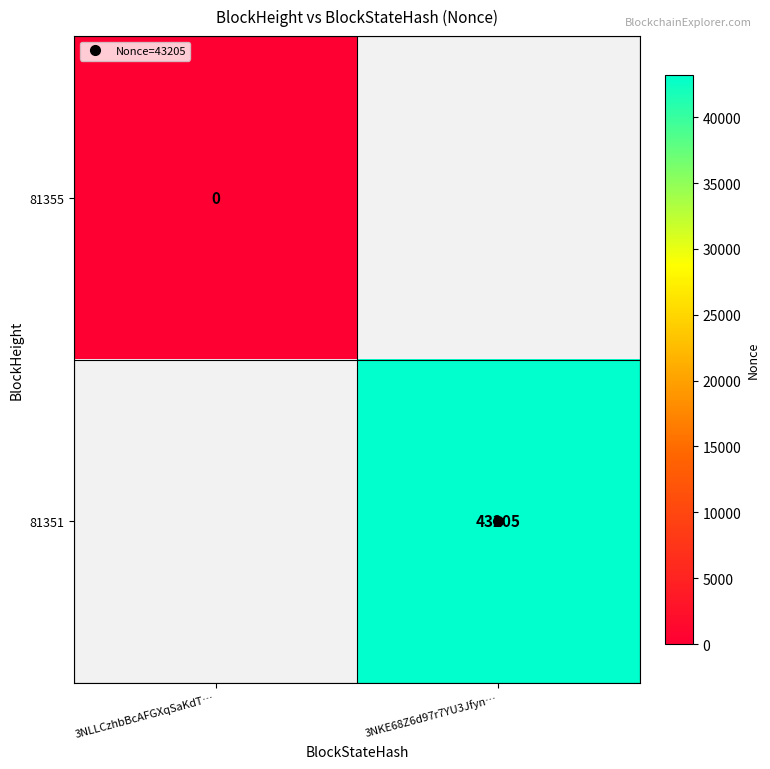

Which category has the lowest value in the 81351 series?

3NLLCzhbBcAFGXqSaKdT…